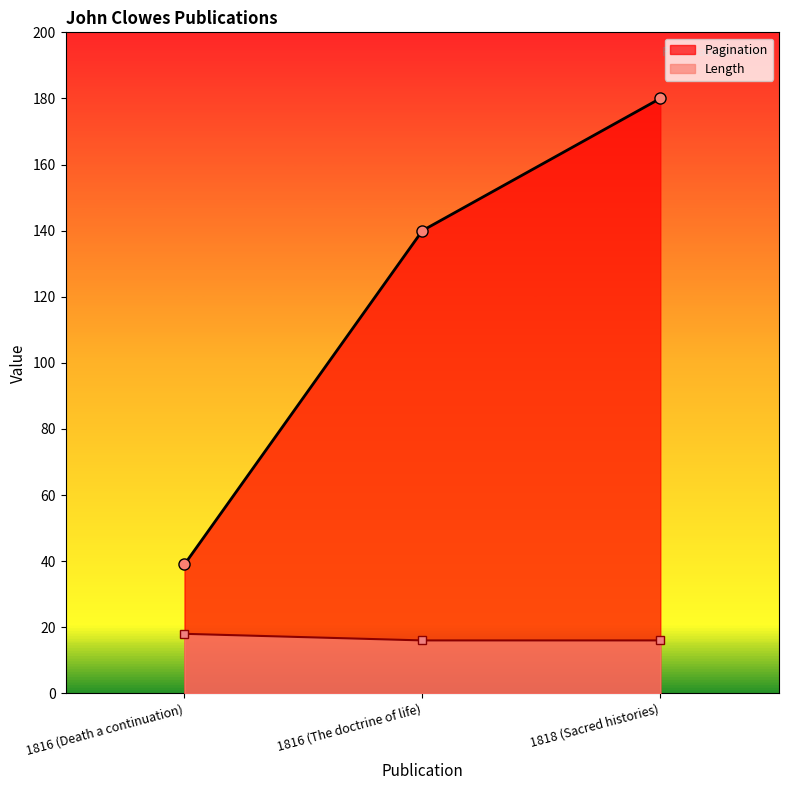

What is the label of the 3rd point from the right?

1816 (Death a continuation)